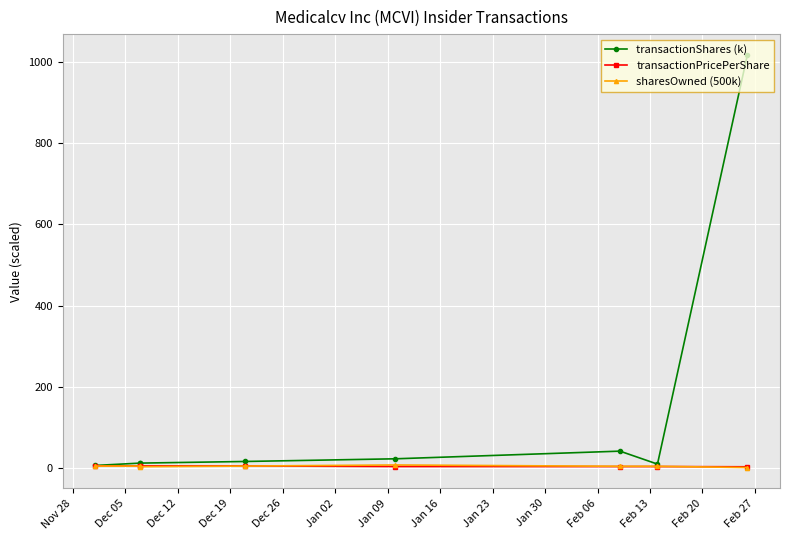

How many data points in sharesOwned (500k) are above 3?

6